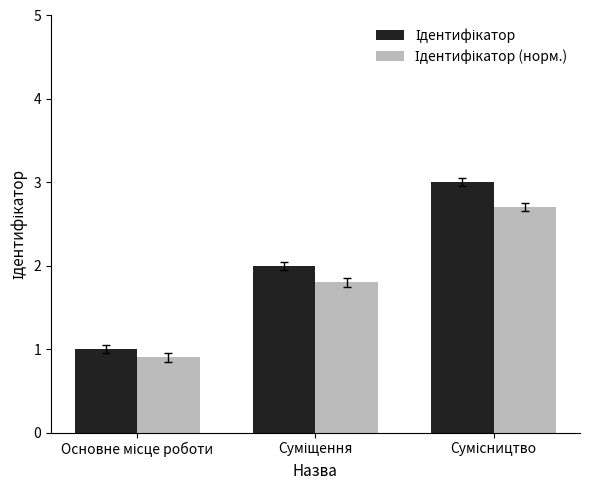

Does the chart contain stacked bars?

No